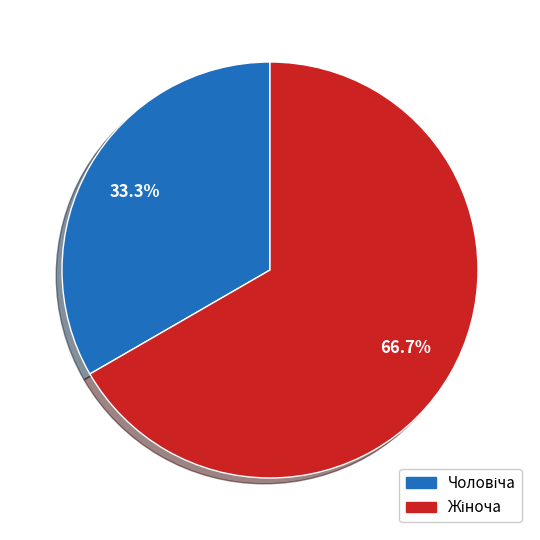

Is there a majority slice in this chart?

Yes